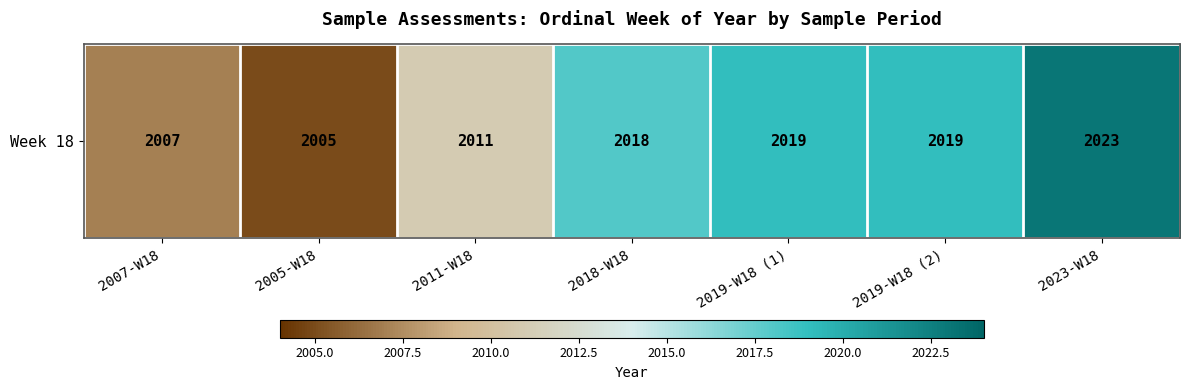

At which label is the value closest to 2014?

2011-W18